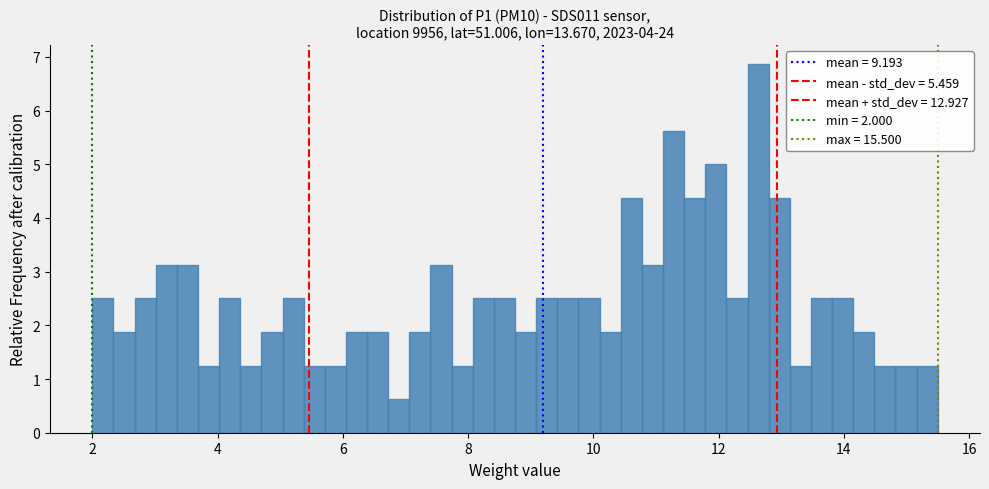

Around what value on the x-axis is the tallest bar? Give the approximate position of its centre, as read against the axis.

12.6